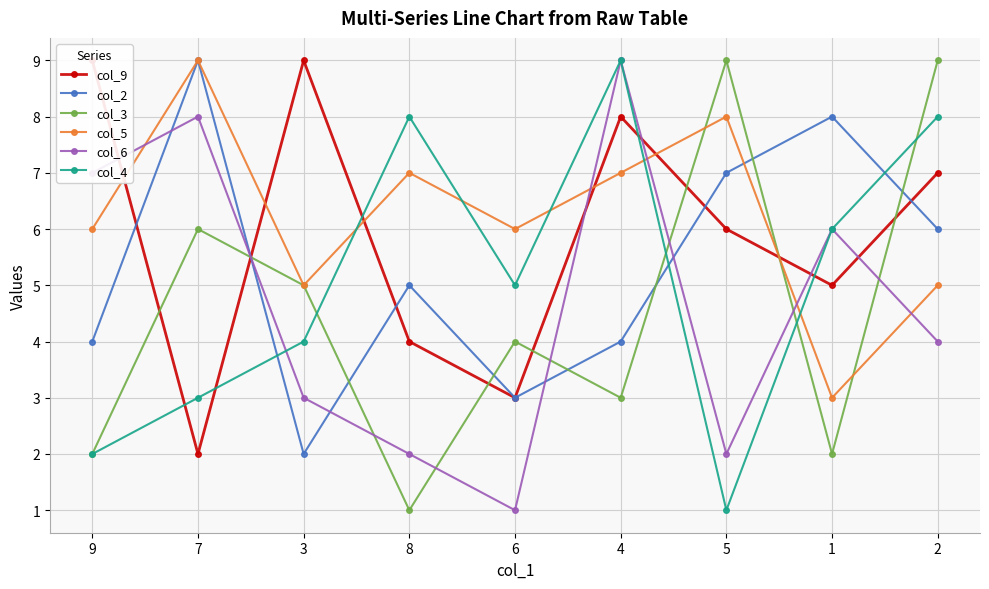

What is the difference between the maximum and second lowest values in the col_5 series?

4